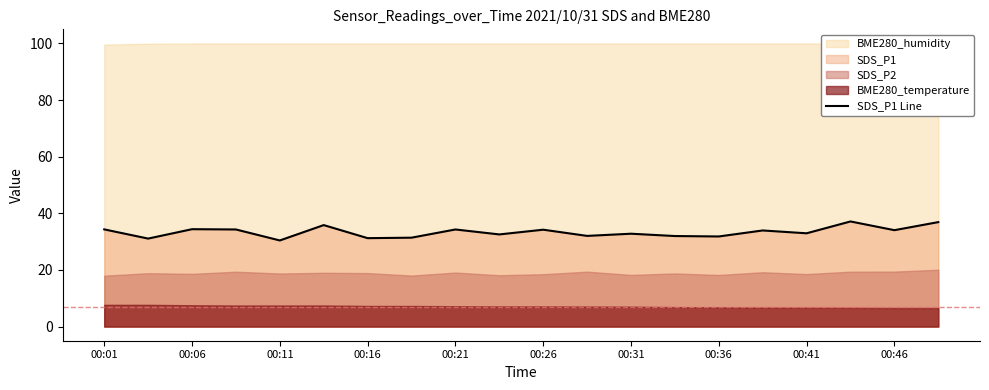

What is the maximum value shown in the chart?

37.1